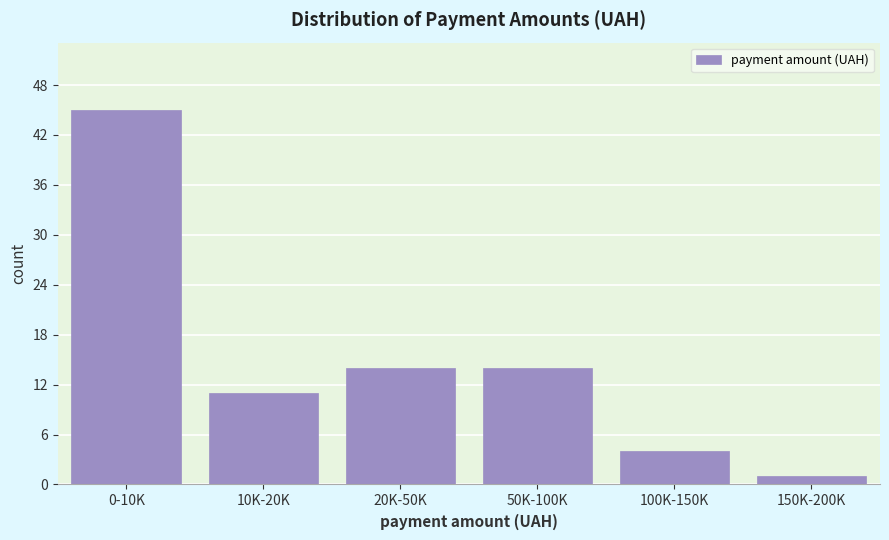

Reading left to right, extract all data points from this chart.

0-10K=45	10K-20K=11	20K-50K=14	50K-100K=14	100K-150K=4	150K-200K=1